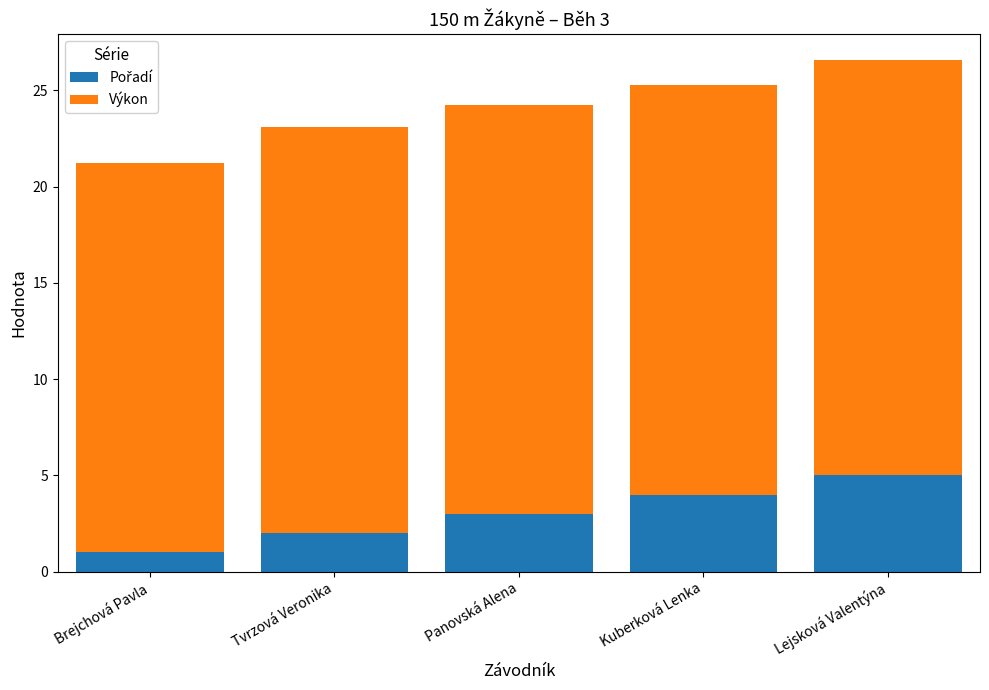

At which category is the sum across all series the highest?

Lejsková Valentýna